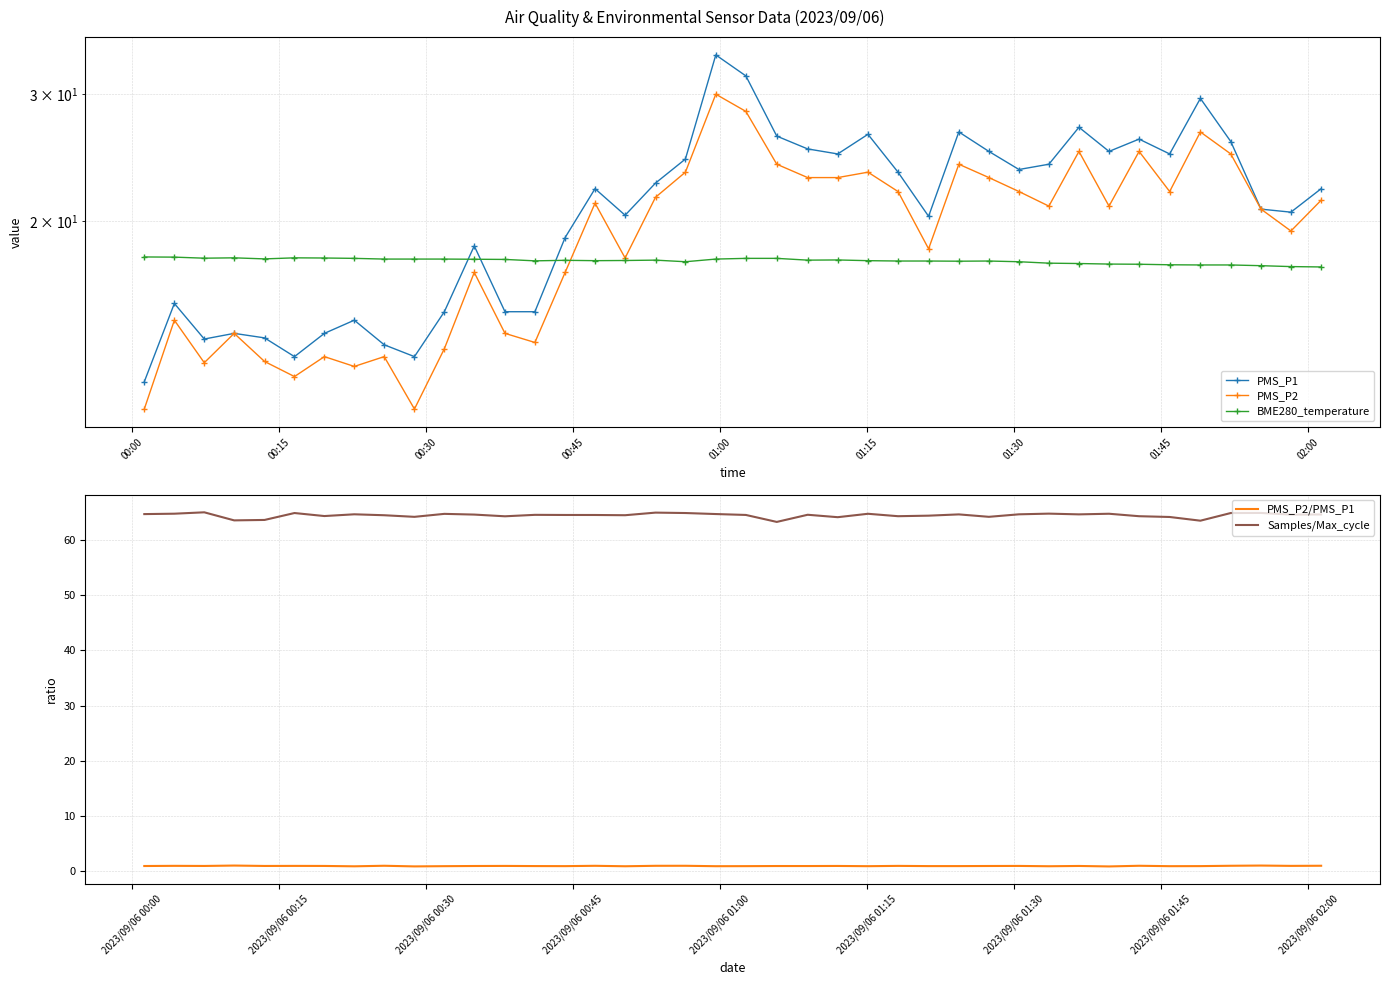

What is the difference between the maximum and minimum values in the PMS_P2/PMS_P1 series?

0.2